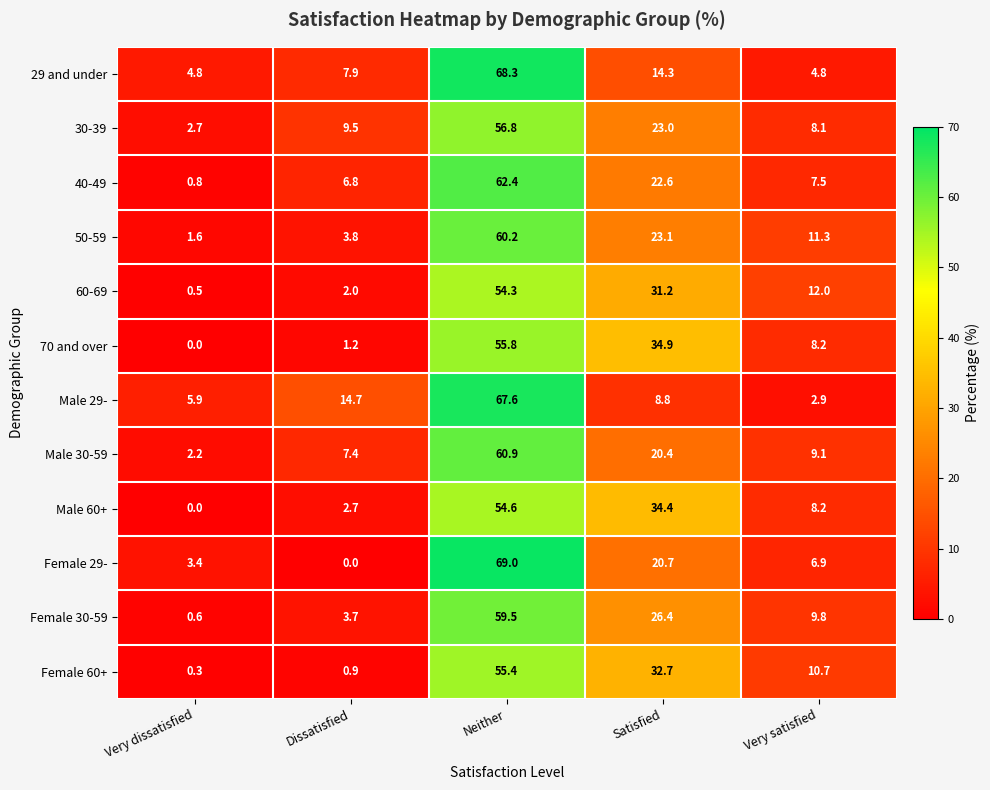

At which label is Male 30-59 closest to 31?

Satisfied